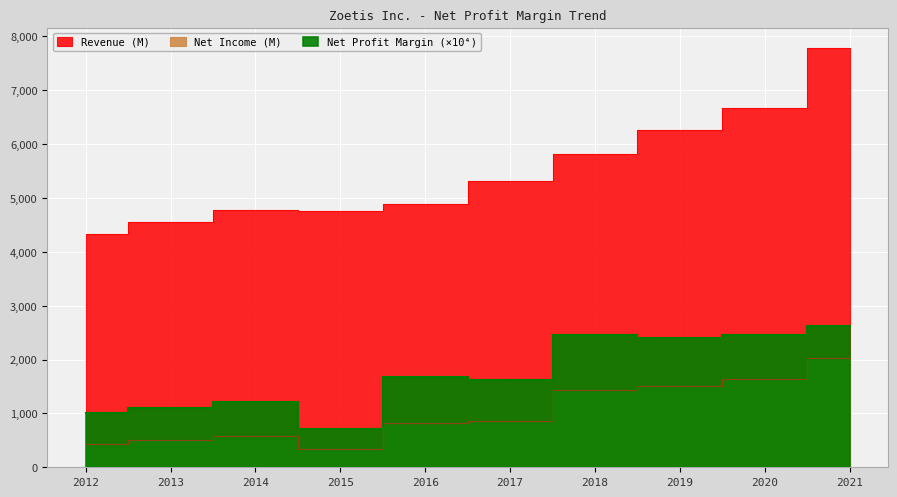

What are all the series names shown in the legend?

Net Profit Margin, Net Income (M), Revenue (M)